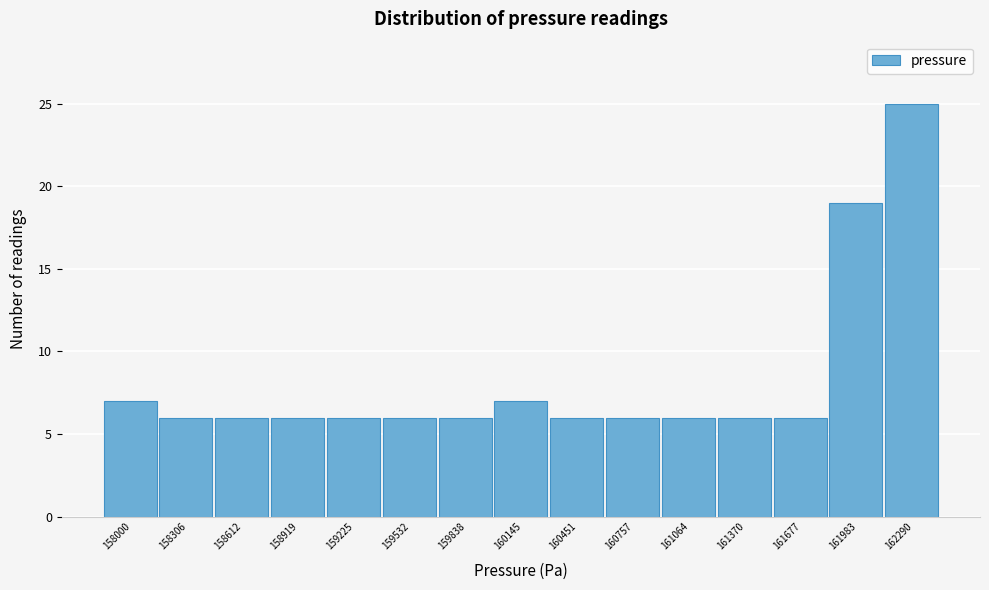

Reading left to right, transcribe all the data shown in this chart.

7	6	6	6	6	6	6	7	6	6	6	6	6	19	25